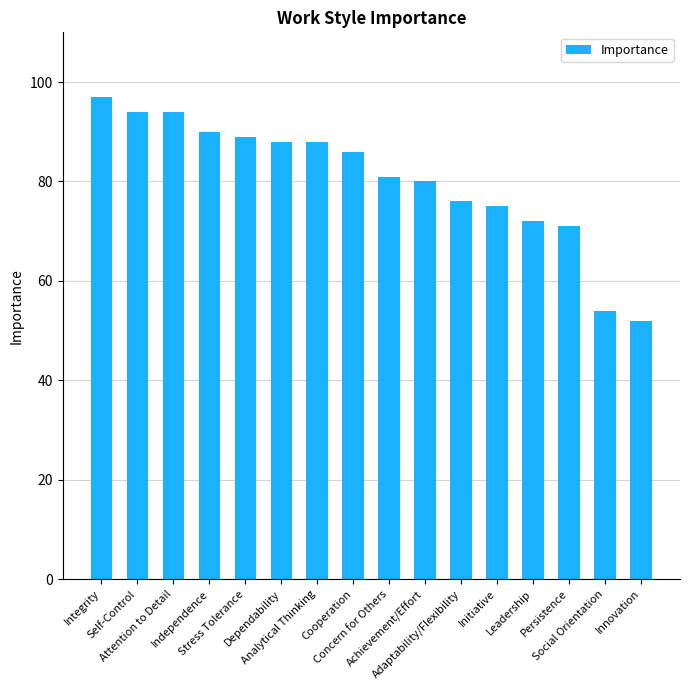

The value at Stress Tolerance is 143. True or false?

False